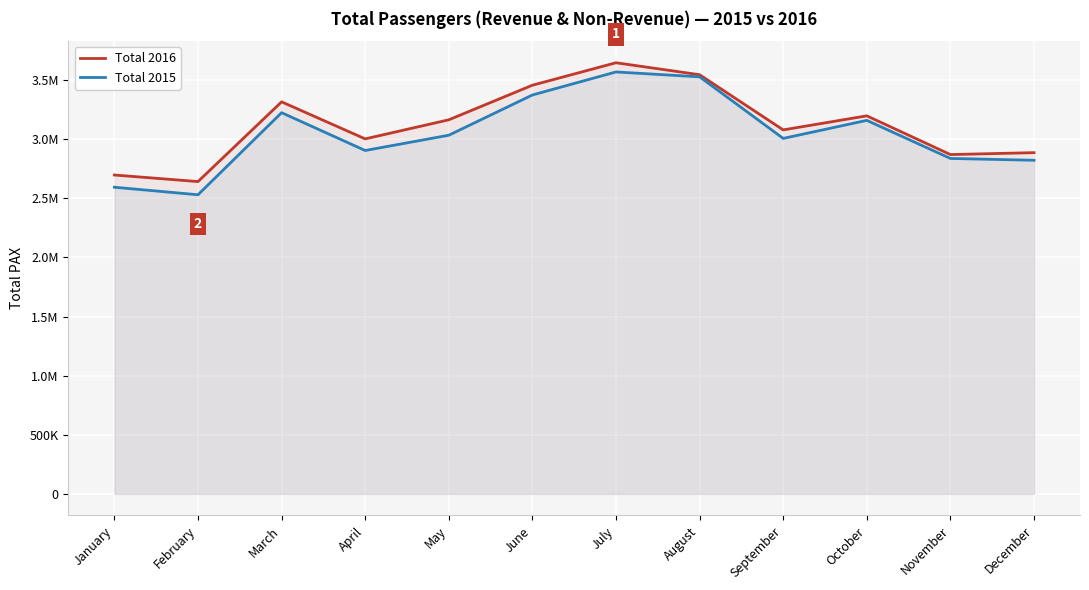

Where is Total 2016 nearest to the value 3144370?

May